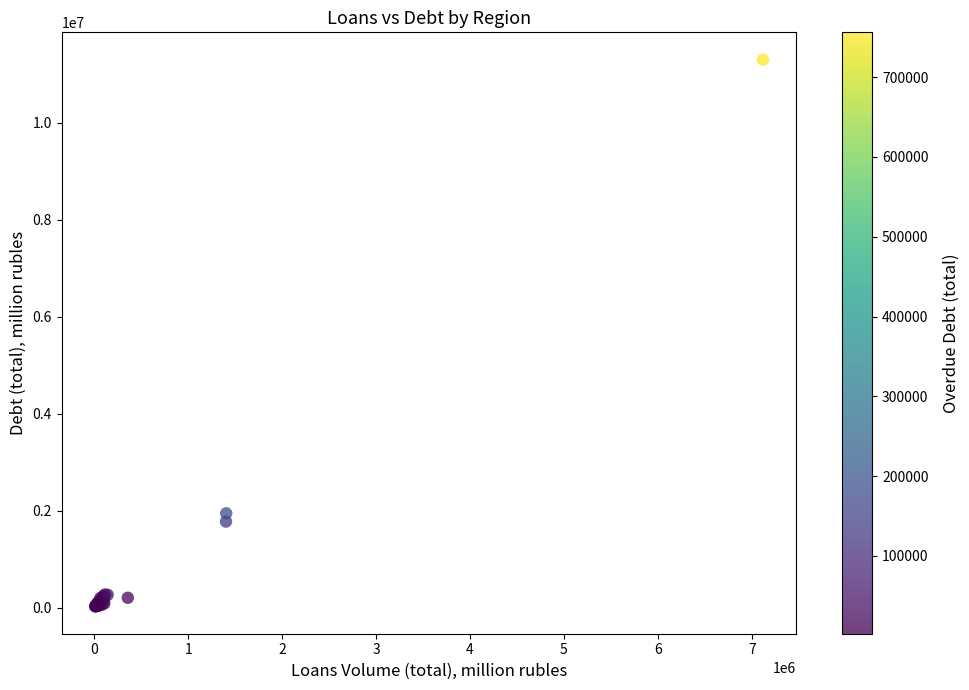

What Y value in the scatter plot is closest to 5661512?

1945354